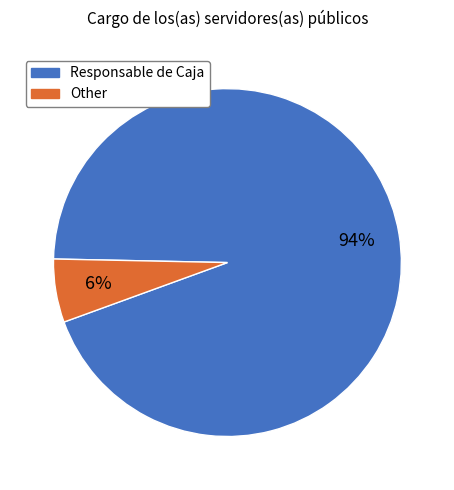

What is the majority slice?

Responsable de Caja